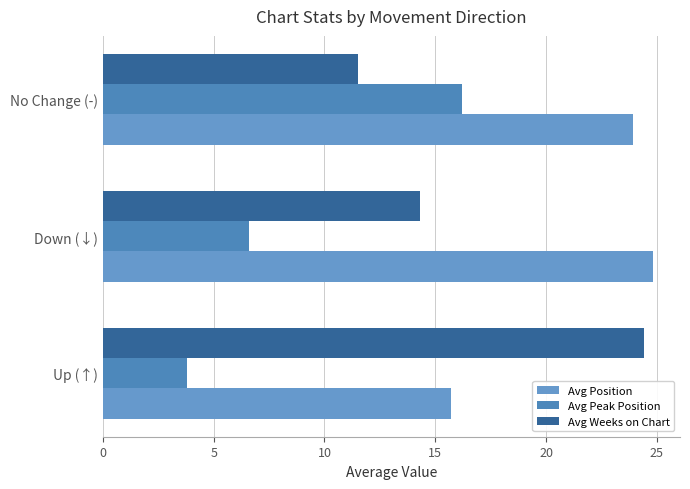

Which series has the widest spread of values?

Avg Weeks on Chart